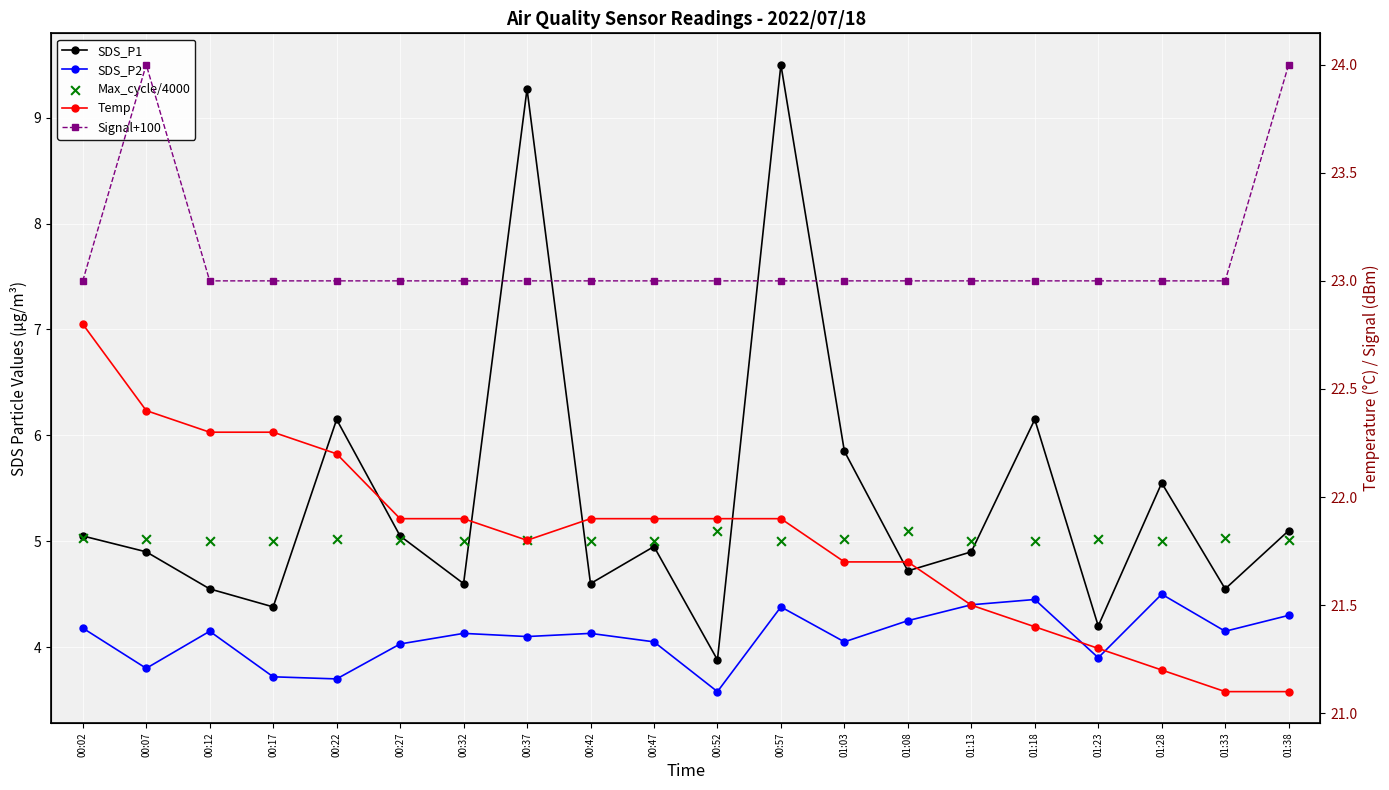

At how many categories does at least one series exceed 22?

20